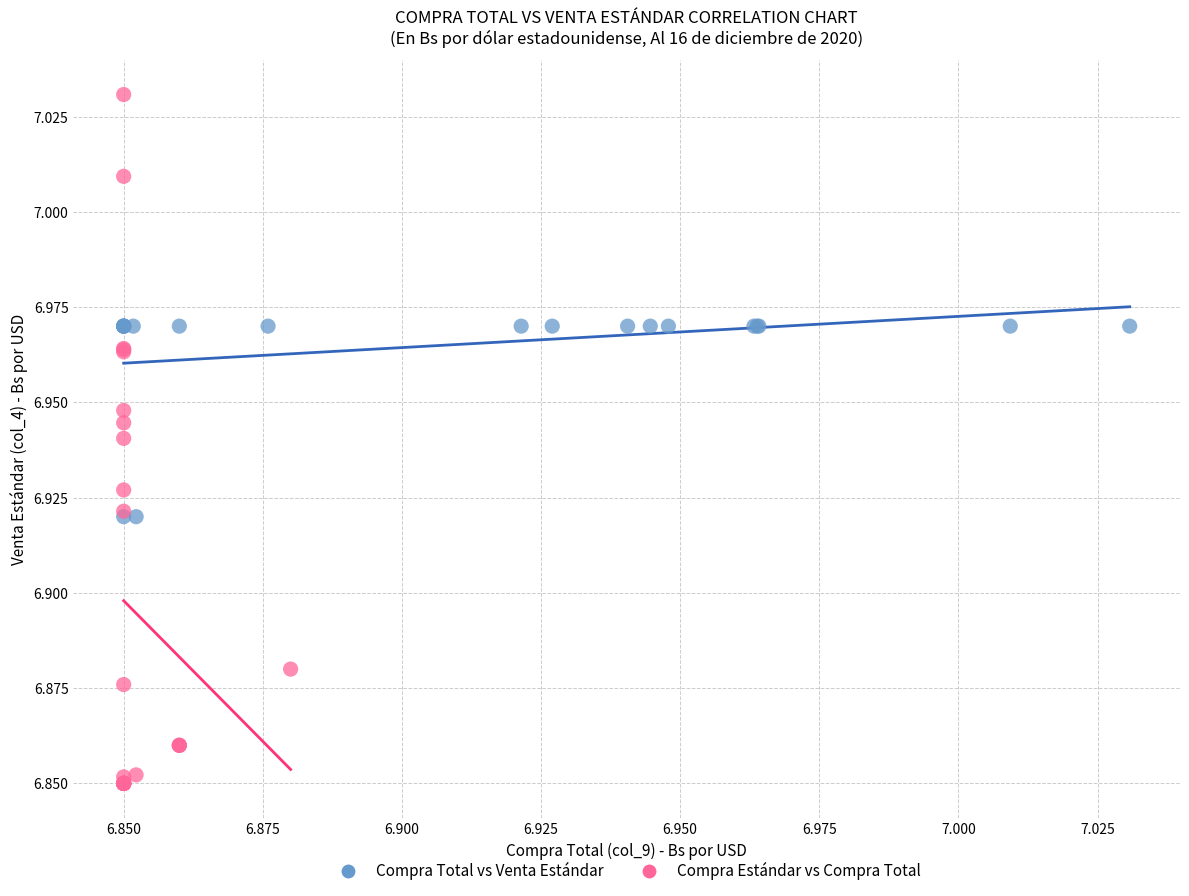

Which series contains the highest Y value?

Compra Estándar vs Compra Total